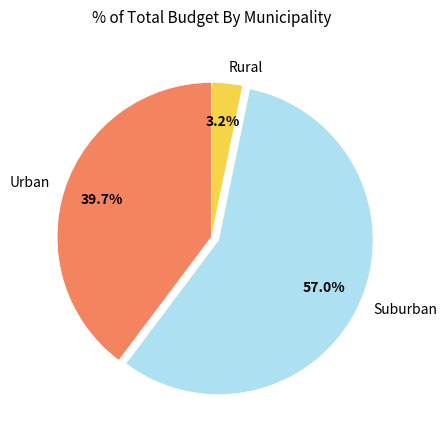

Approximately how many times larger is the value at Suburban compared to Urban?

1.4